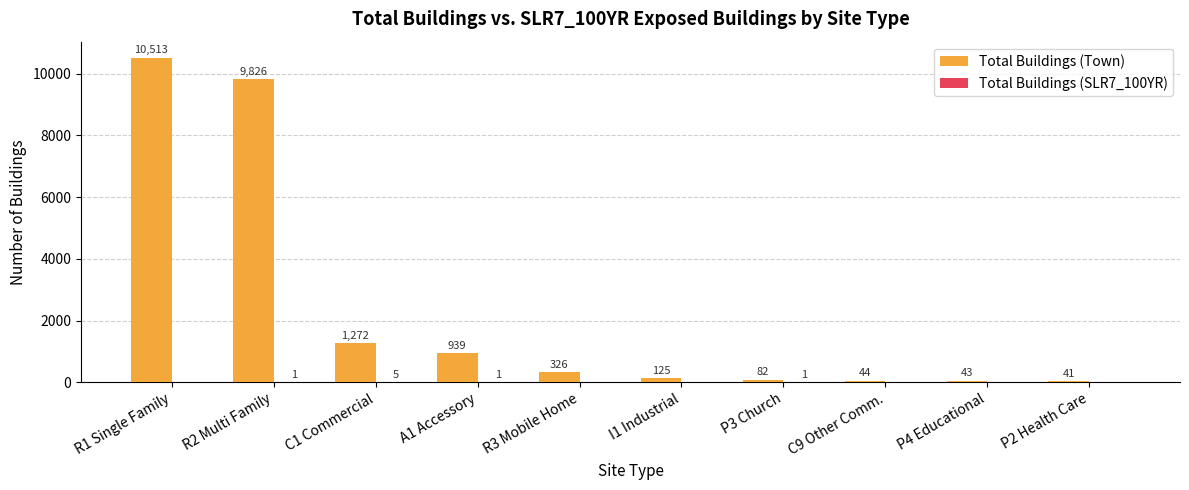

Where is Total Buildings (Town) nearest to the value 5277?

C1 Commercial